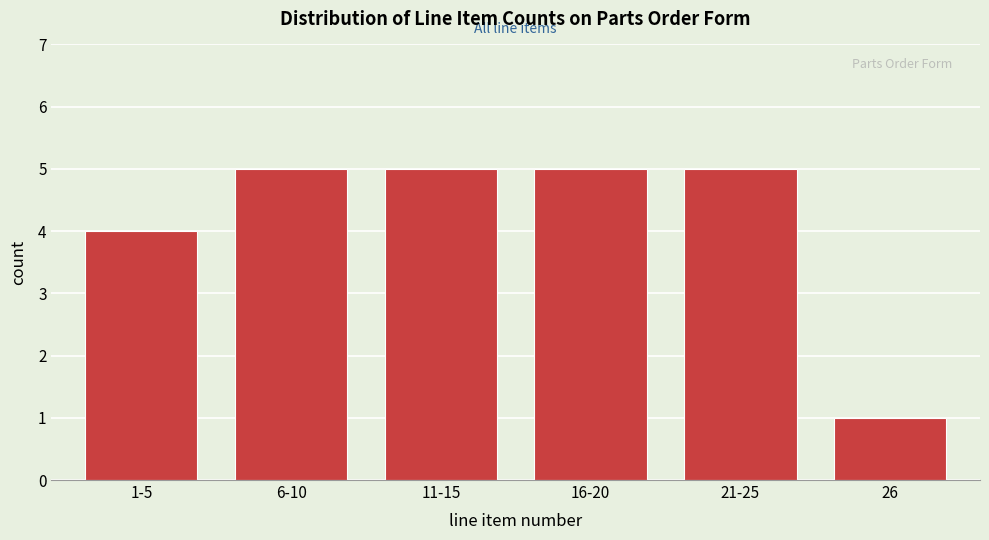

Reading right to left, what are all the values shown in this chart?

26=1	21-25=5	16-20=5	11-15=5	6-10=5	1-5=4